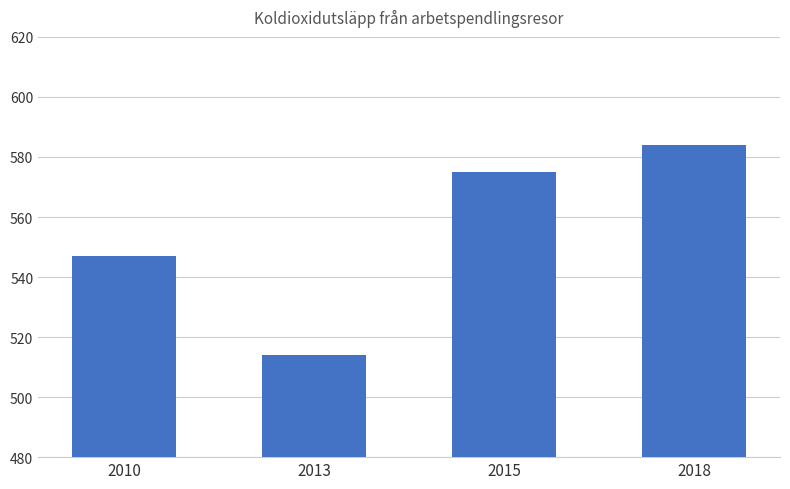

Is it true that the value at 2018 is 584?

True